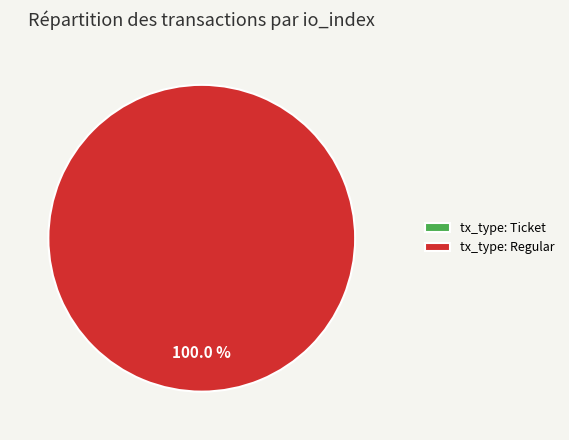

What is the smallest slice in the pie chart?

tx_type: Ticket